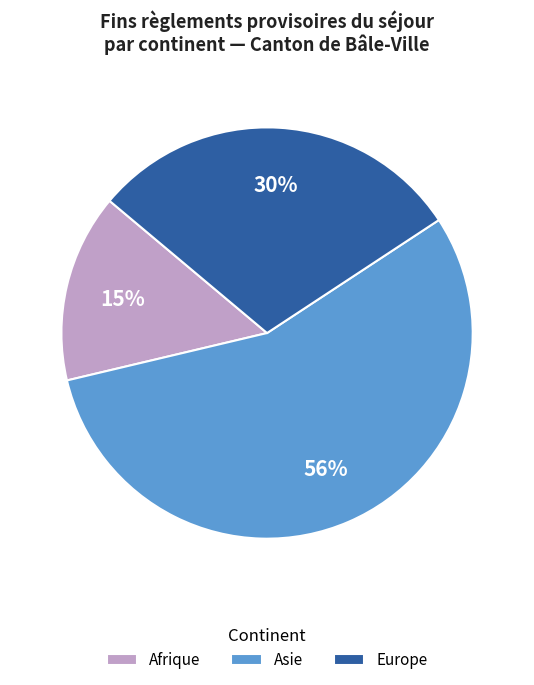

To the nearest percent, what is the difference between the largest and smallest slice percentages?

41%